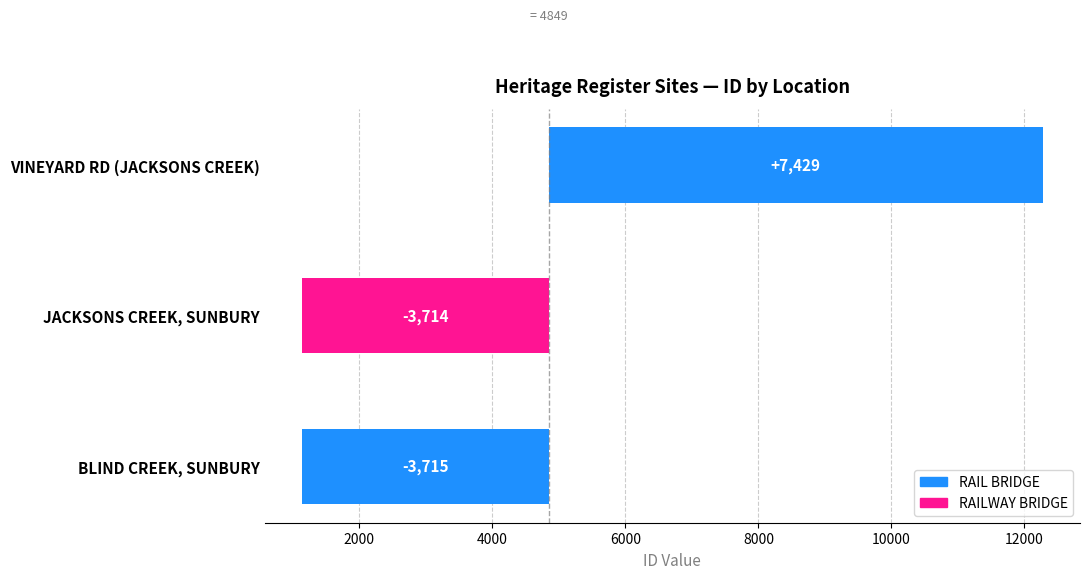

How many values exceed -3714?

1